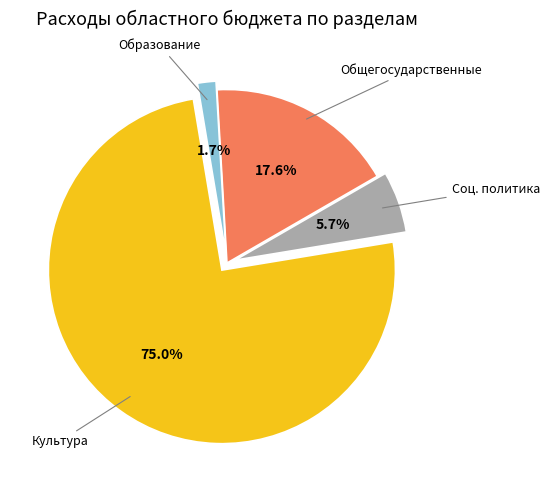

Does any single category account for the majority?

Yes